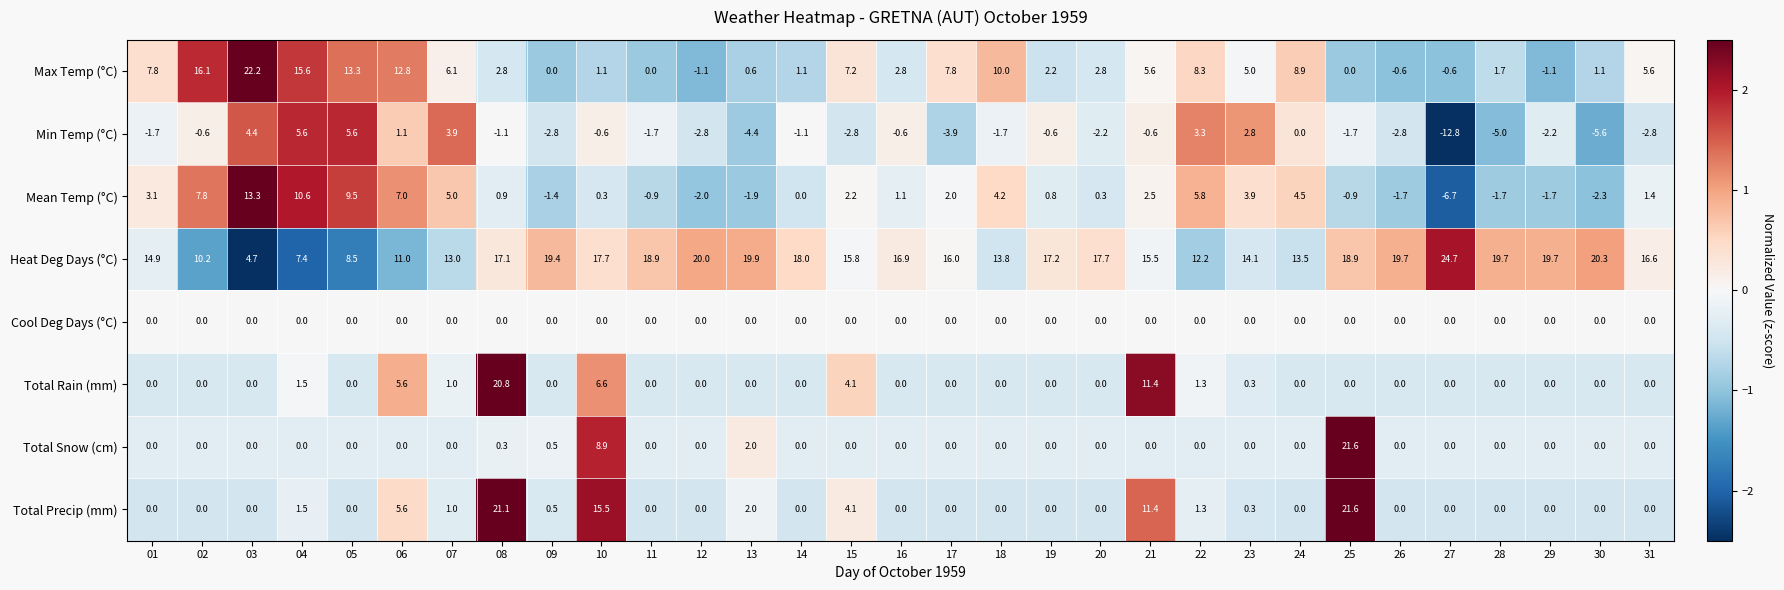

Which category has the highest value in the Total Snow (cm) series?

25